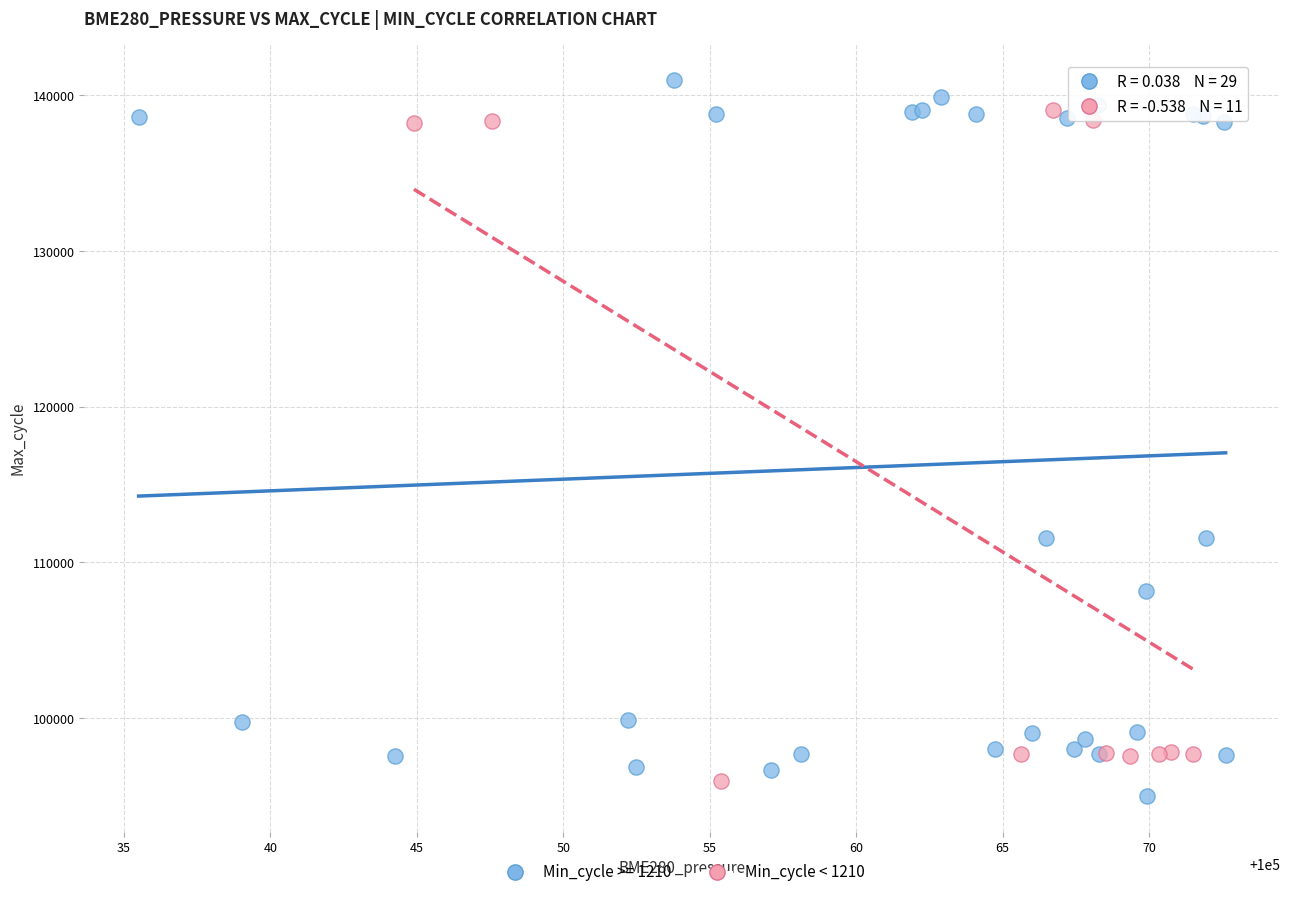

Which series has the widest spread of Y values?

Min_cycle >= 1210